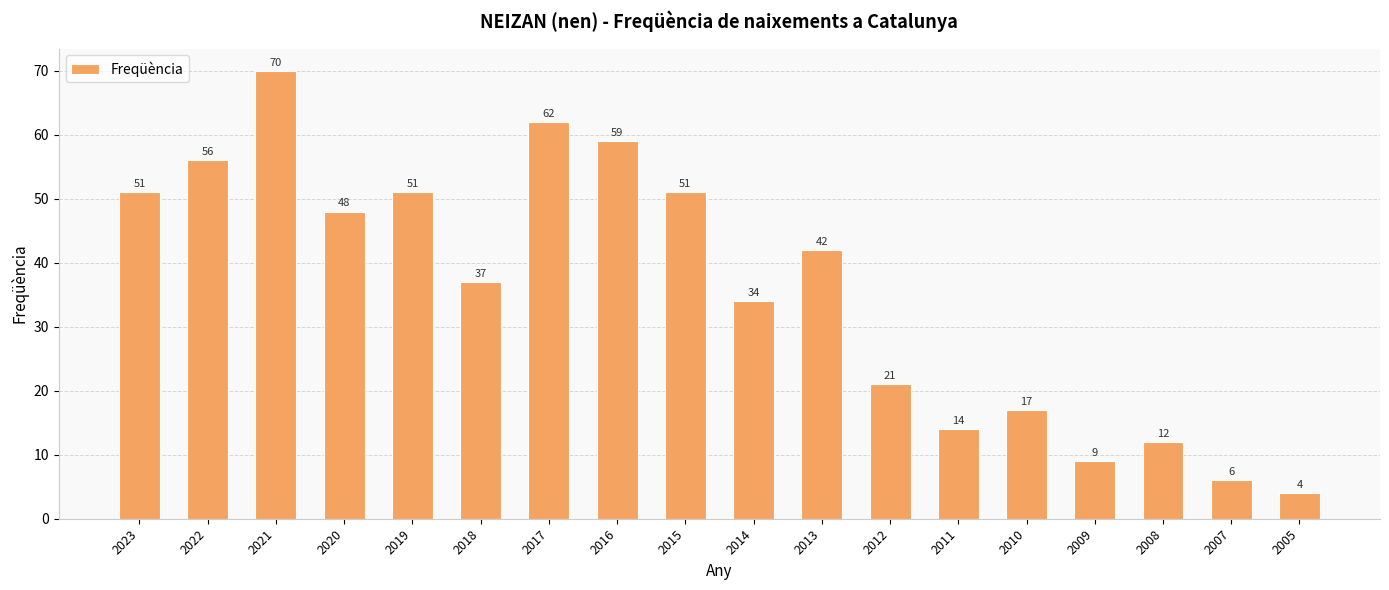

How many values are below 42?

9